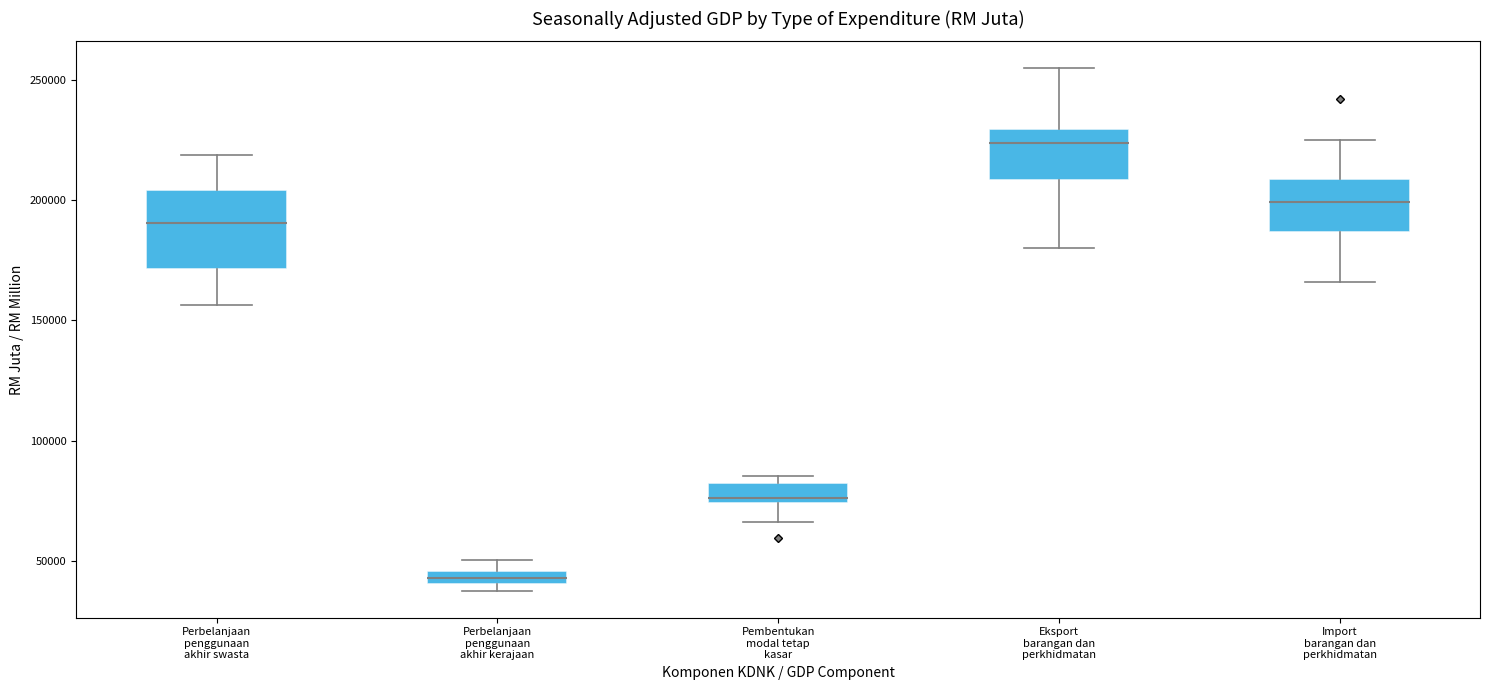

Comparing the boxes themselves (not the whiskers), which one is the tallest?

Perbelanjaan penggunaan akhir swasta